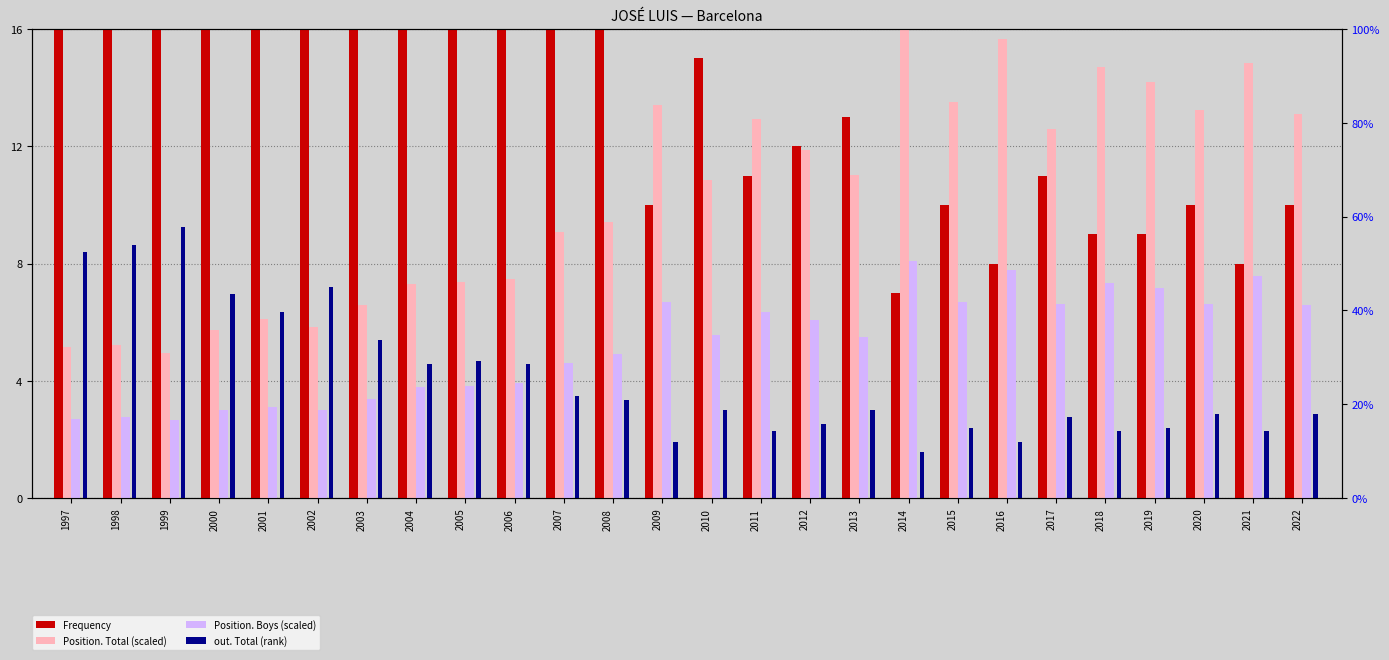

At which label does Position. Boys (scaled) reach its minimum?

1999